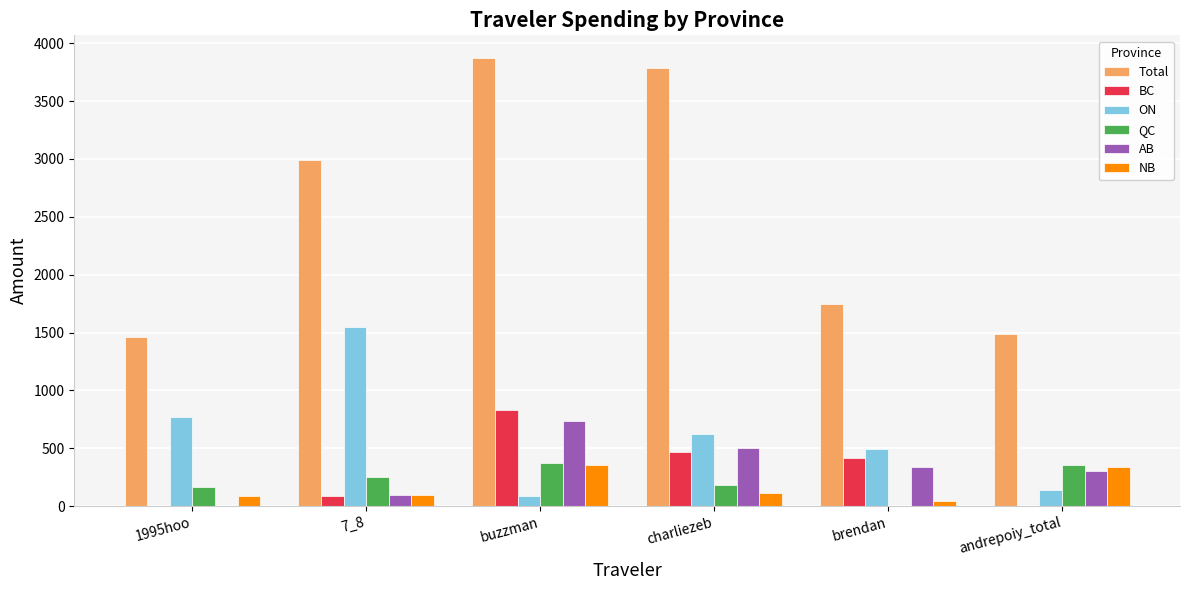

Are the bars horizontal?

No